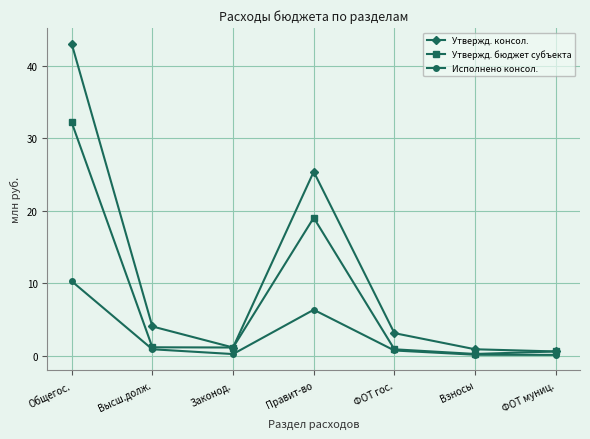

What is the maximum value shown in the chart?

43.0